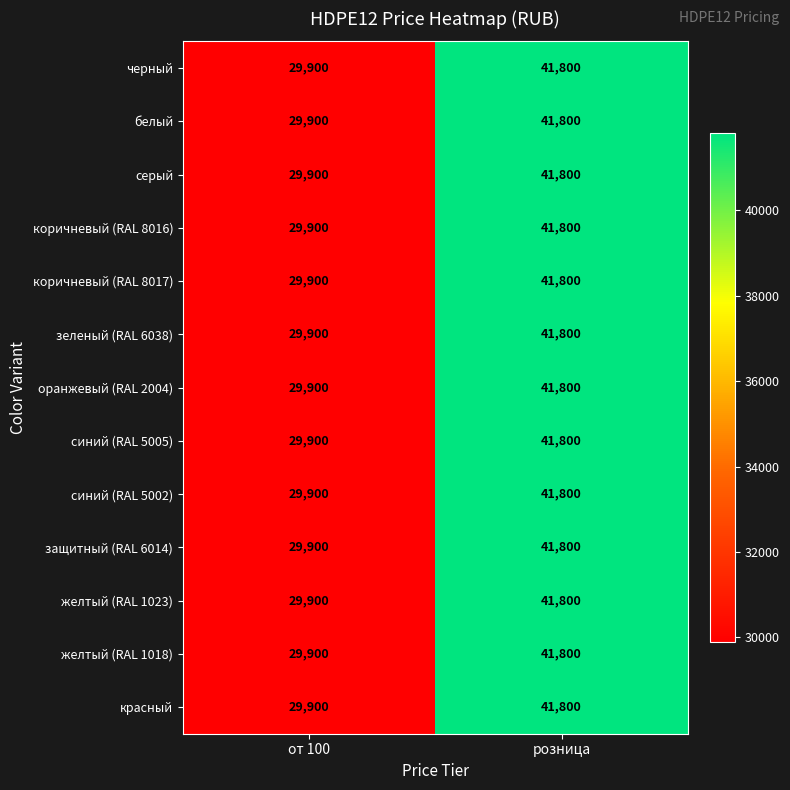

Is it true that желтый (RAL 1018) equals 29900 at от 100?

True